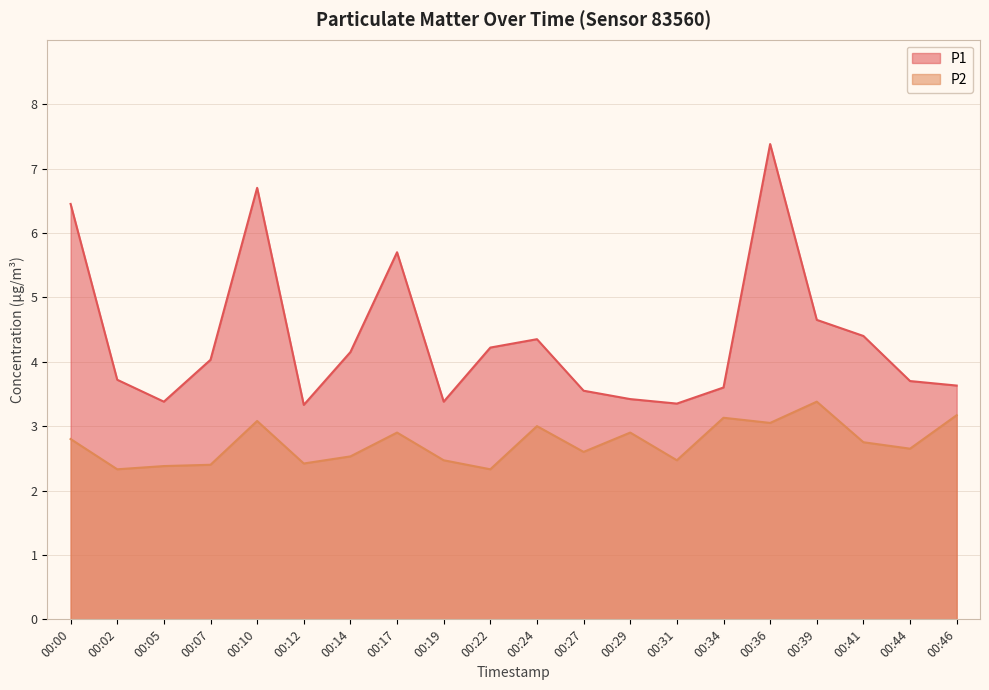

Which has a higher value, 00:22 or 00:31?

00:22